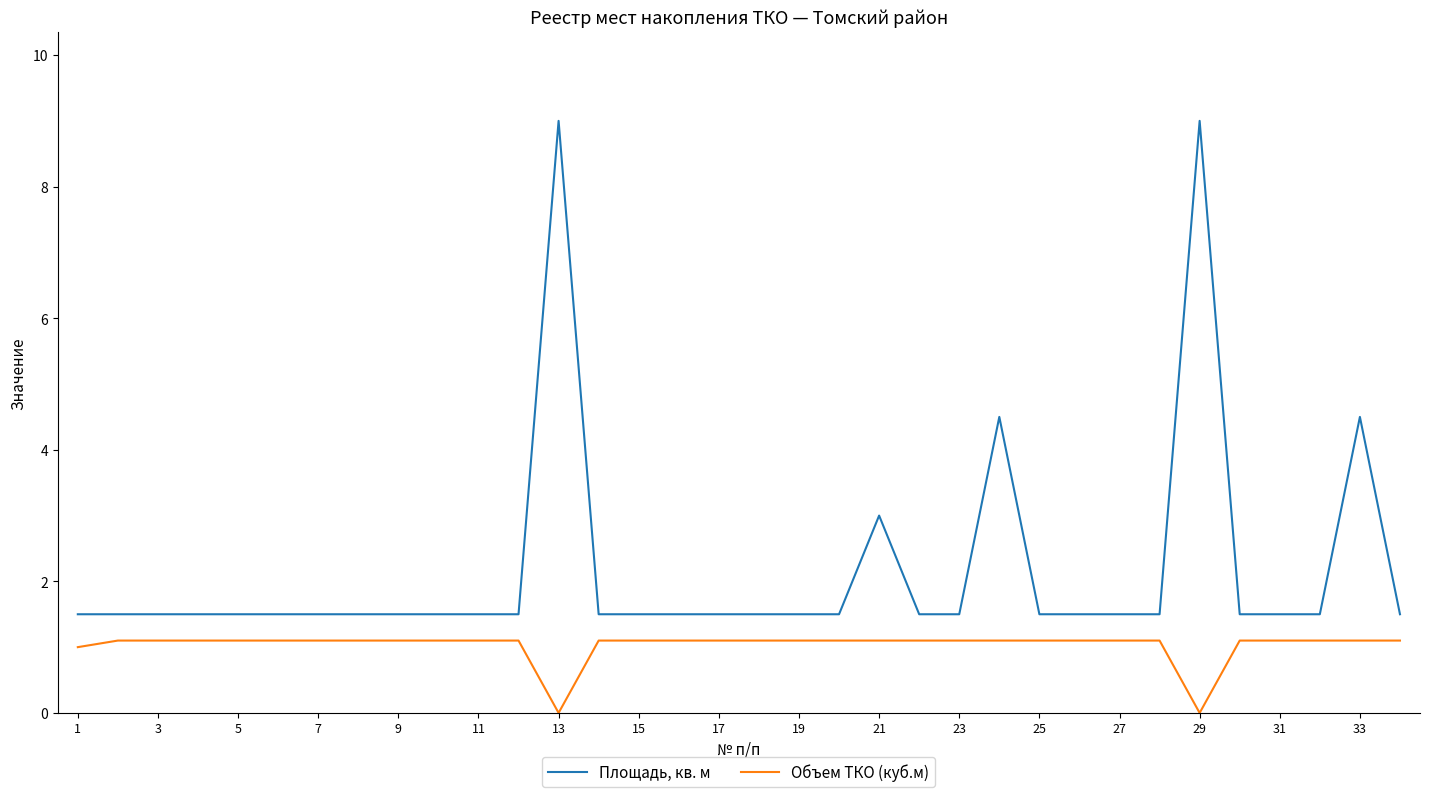

Does the chart have visible grid lines?

No